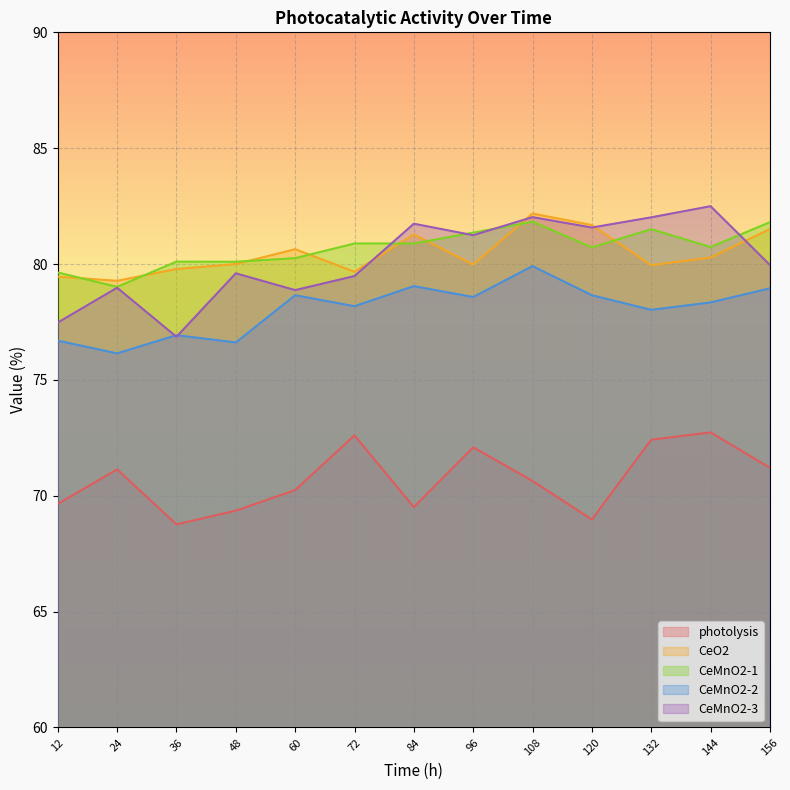

Where is CeMnO2-3 nearest to the value 79?

24